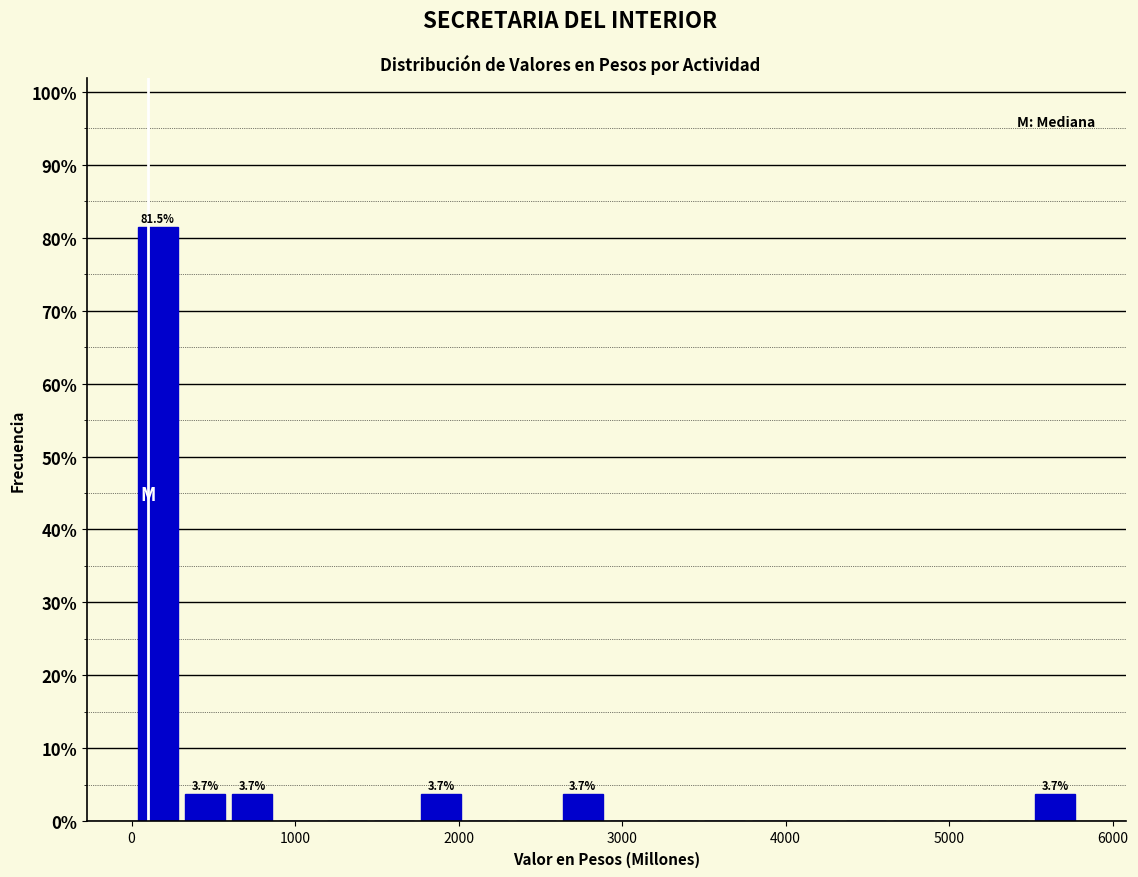

Around what value on the x-axis is the tallest bar? Give the approximate position of its centre, as read against the axis.

200